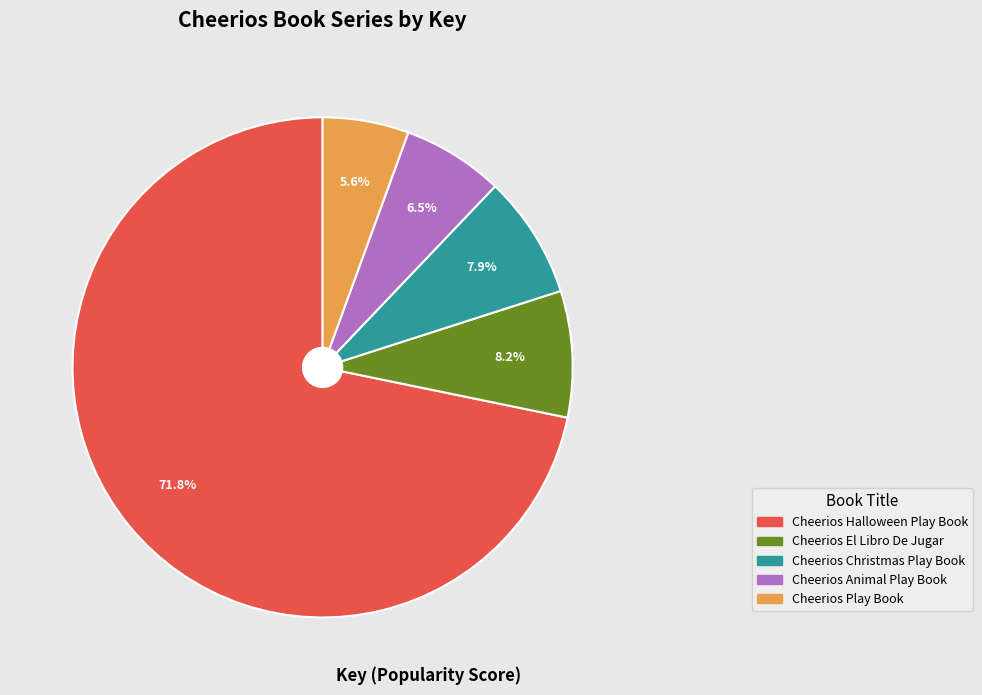

To the nearest percent, what portion does Cheerios El Libro De Jugar represent?

8%